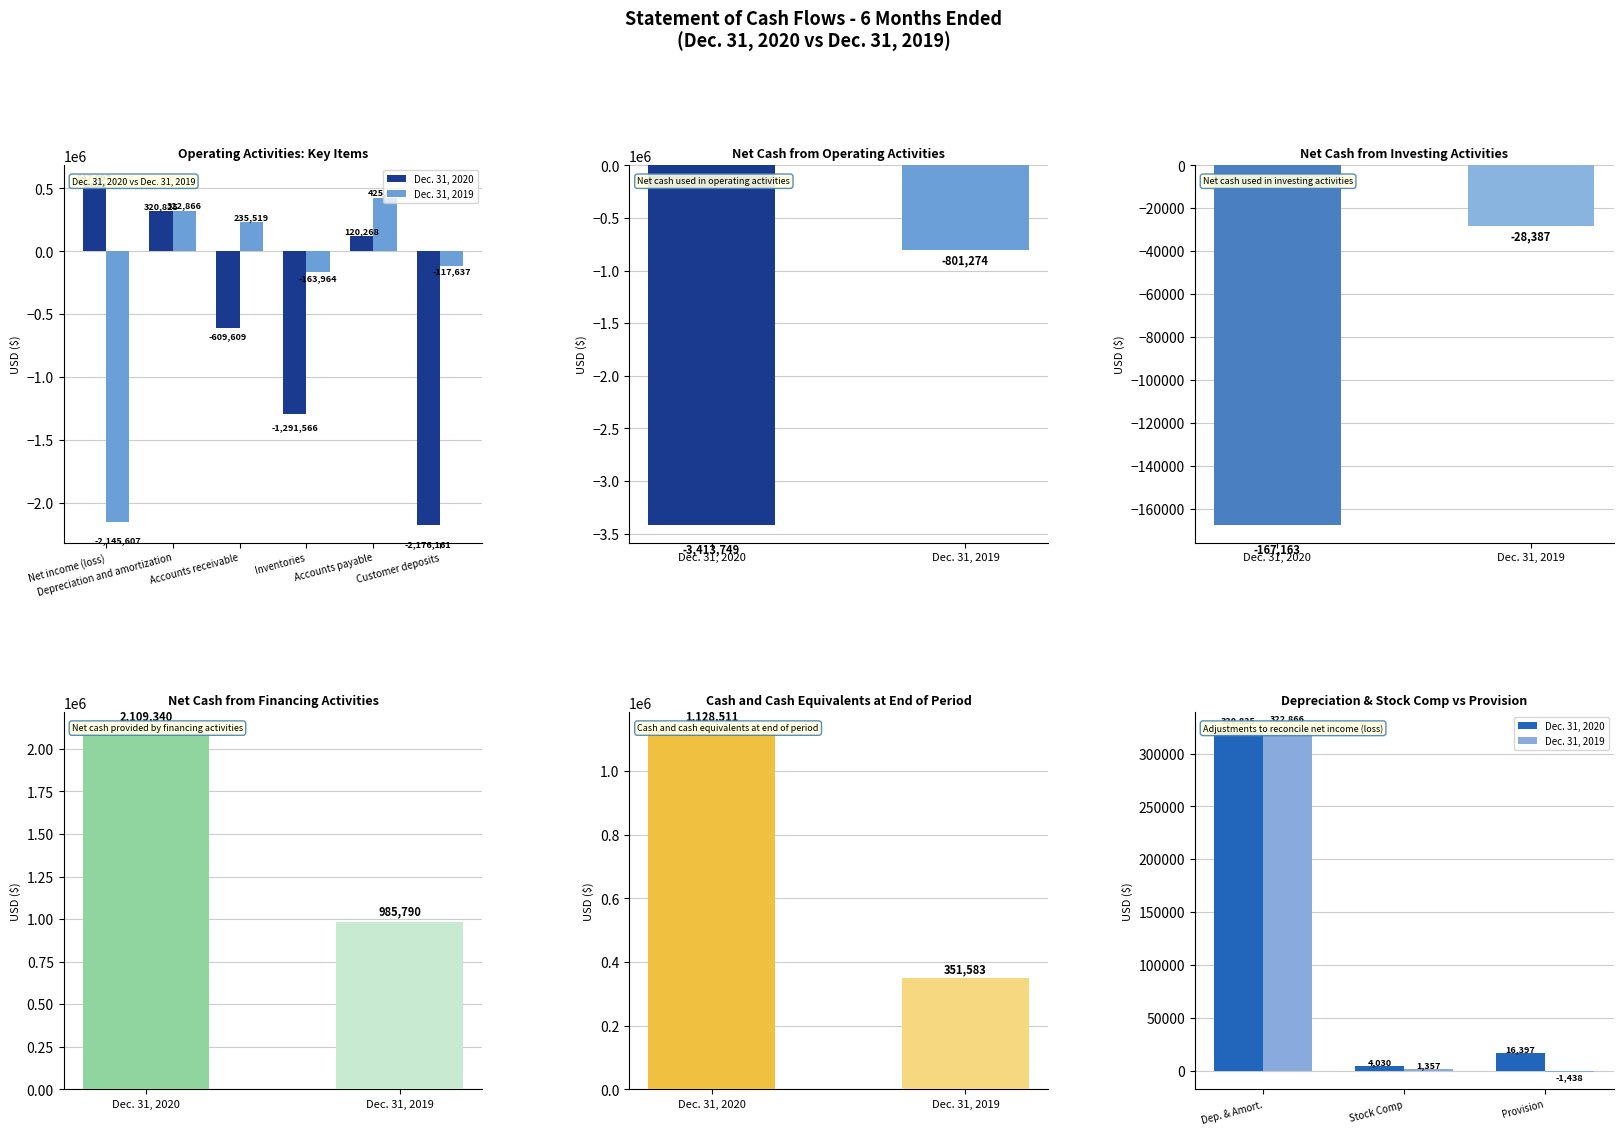

How many data points in Dec. 31, 2020 are above 16397?

1